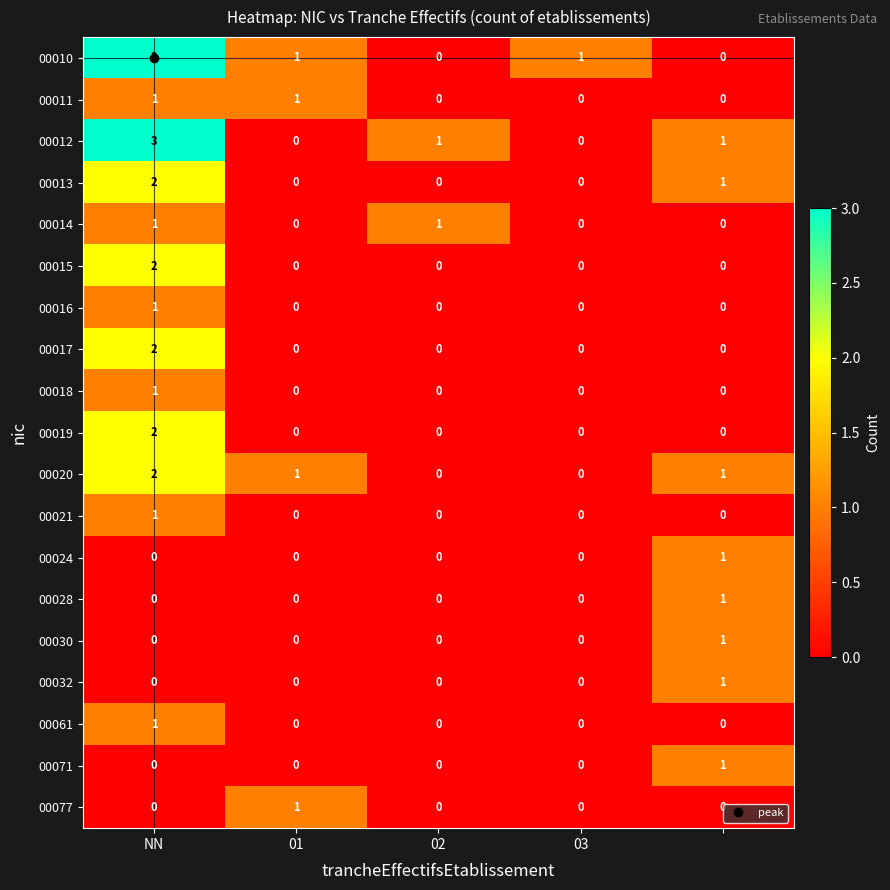

What is the maximum value shown in the chart?

3